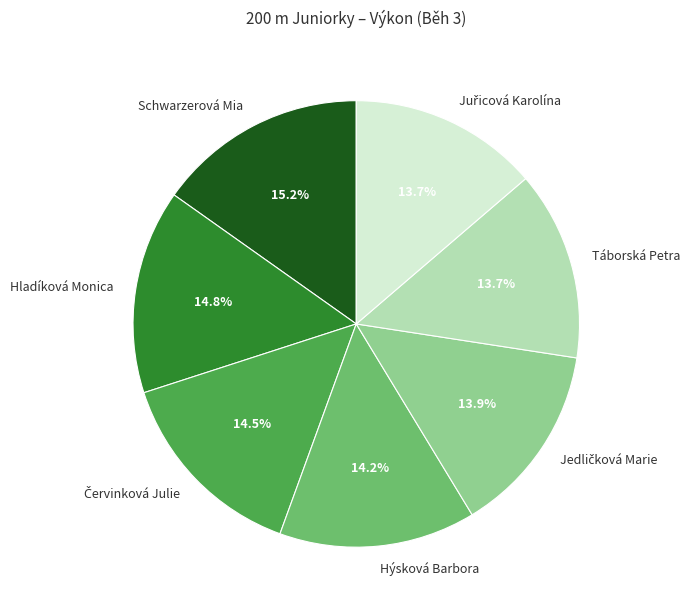

What is the ratio of the value at Táborská Petra to the value at Hladíková Monica?

0.9